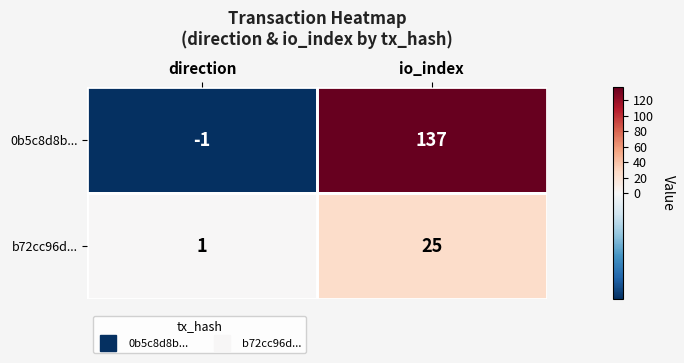

What is the total value across all series at io_index?

162